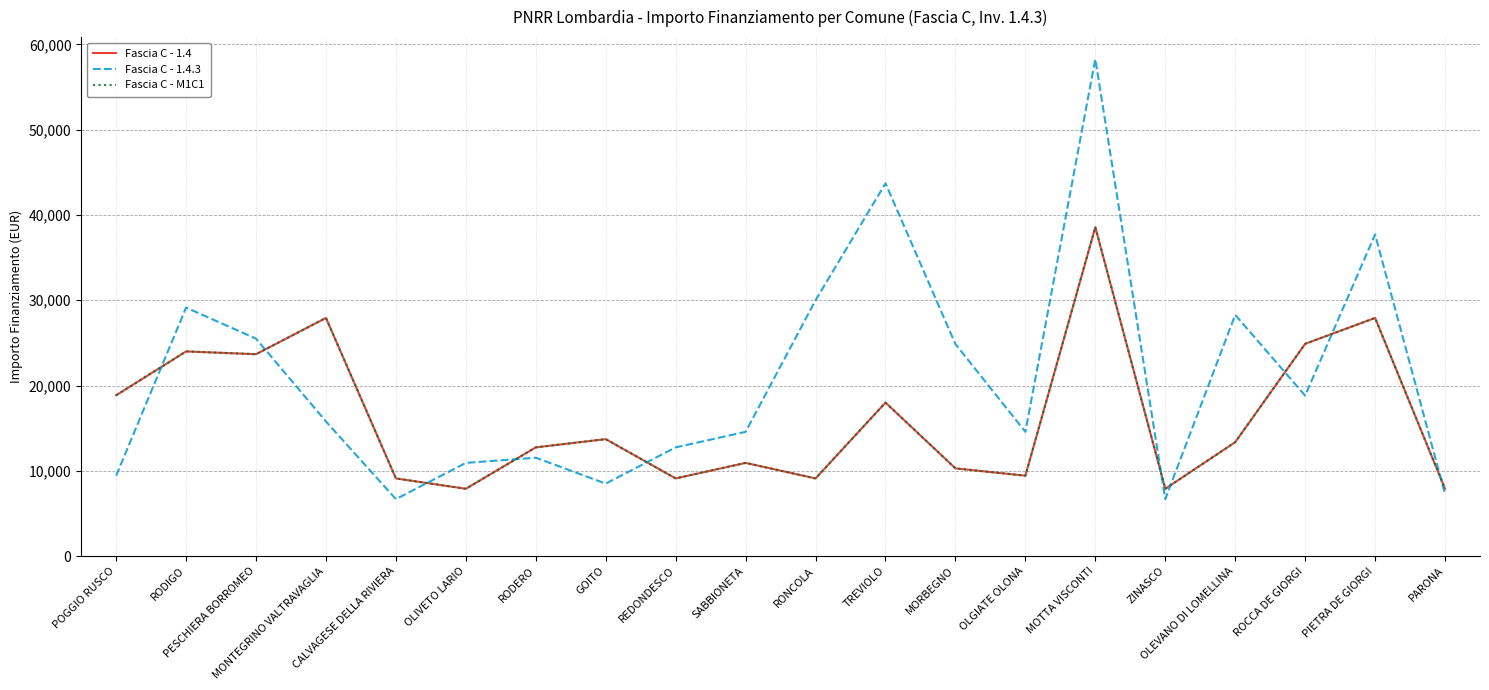

The value of Fascia C - 1.4 at PESCHIERA BORROMEO is 23673. True or false?

True